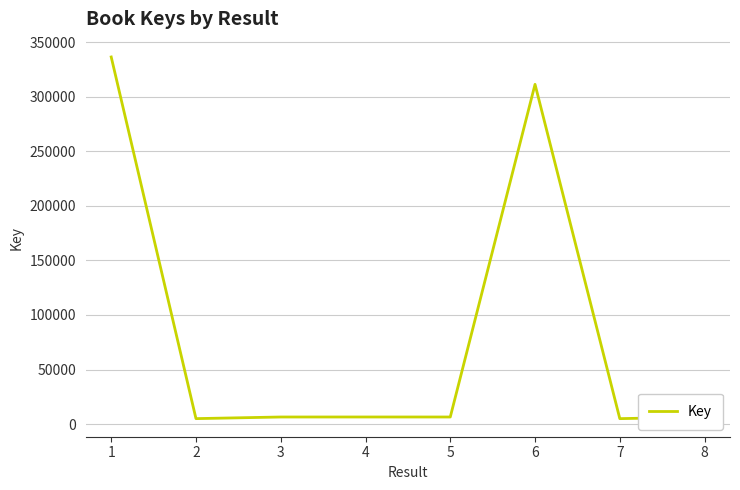

What is the maximum value shown in the chart?

336372